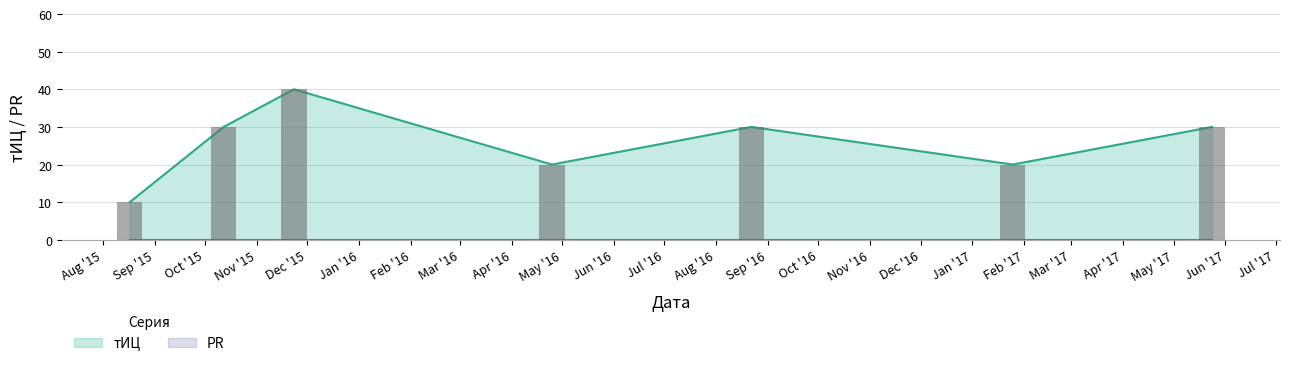

What is the difference between the second highest and second lowest values?

10